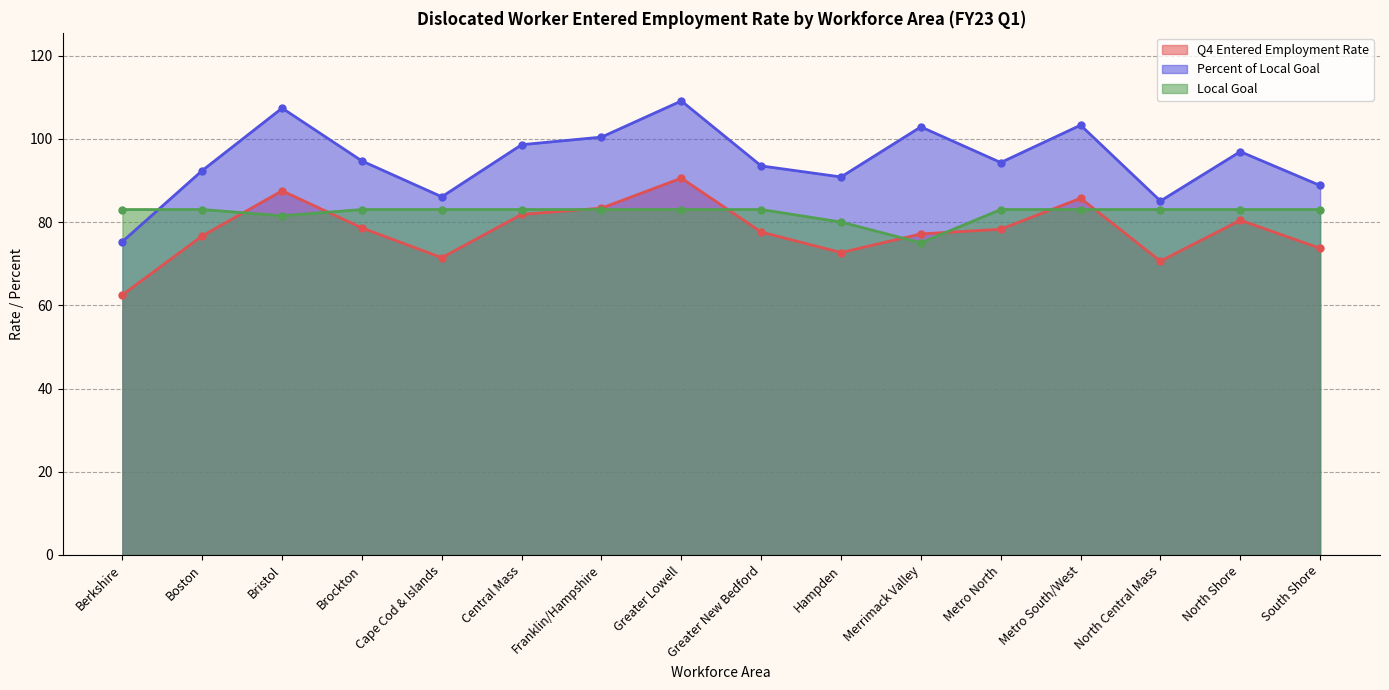

Which has a higher value, Franklin/Hampshire or South Shore?

Franklin/Hampshire